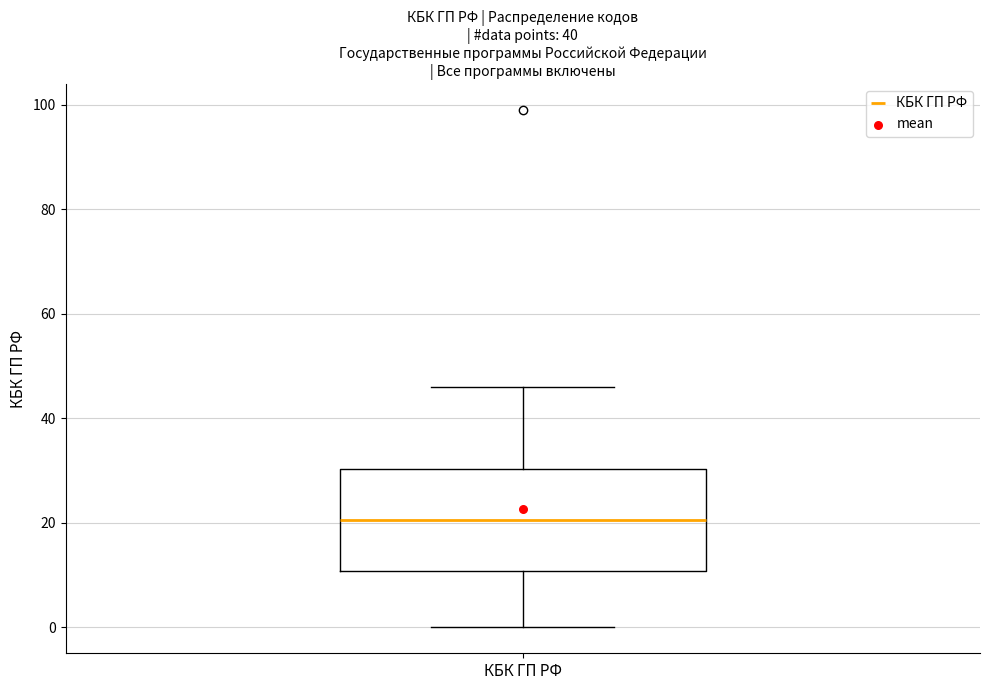

Where does the median line of the box for КБК ГП РФ sit on the y-axis? The values are not printed on the chart, so give them approximately, as read against the axis.

20